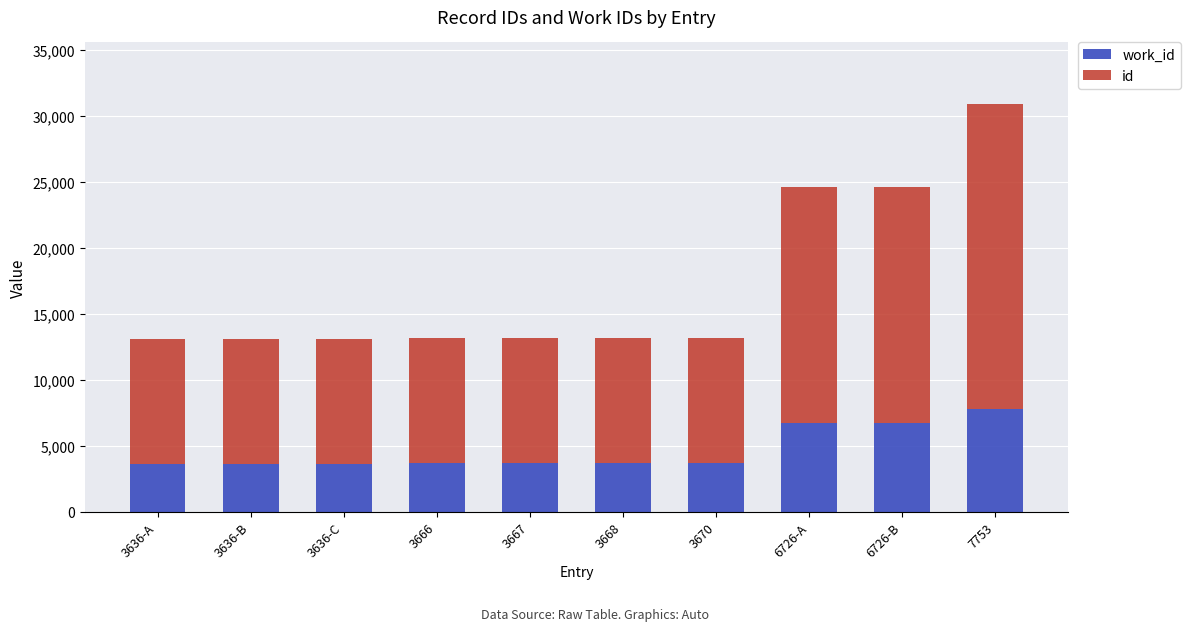

At which category is the sum across all series the highest?

7753